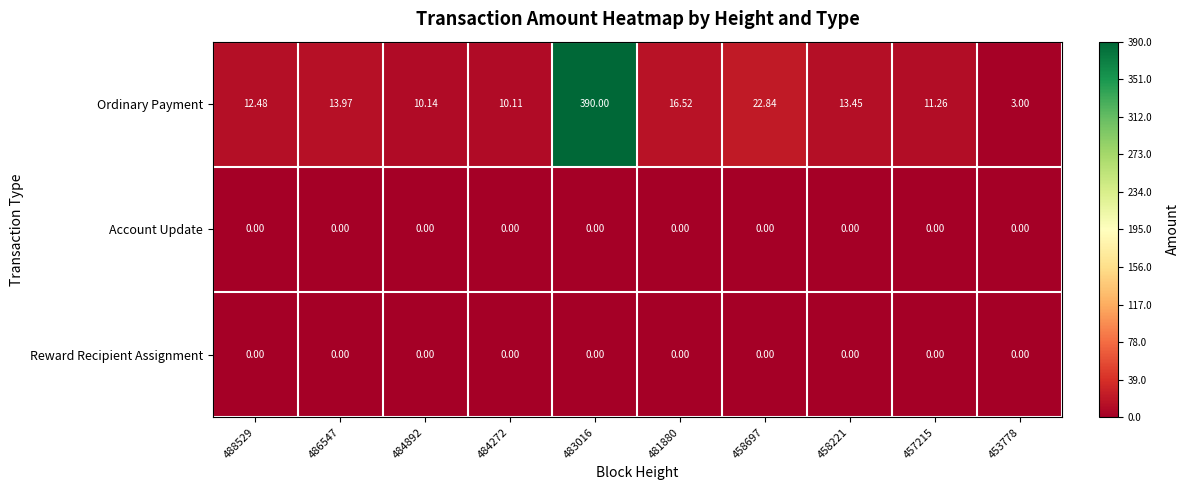

What is the total value across all series at 458697?

22.8